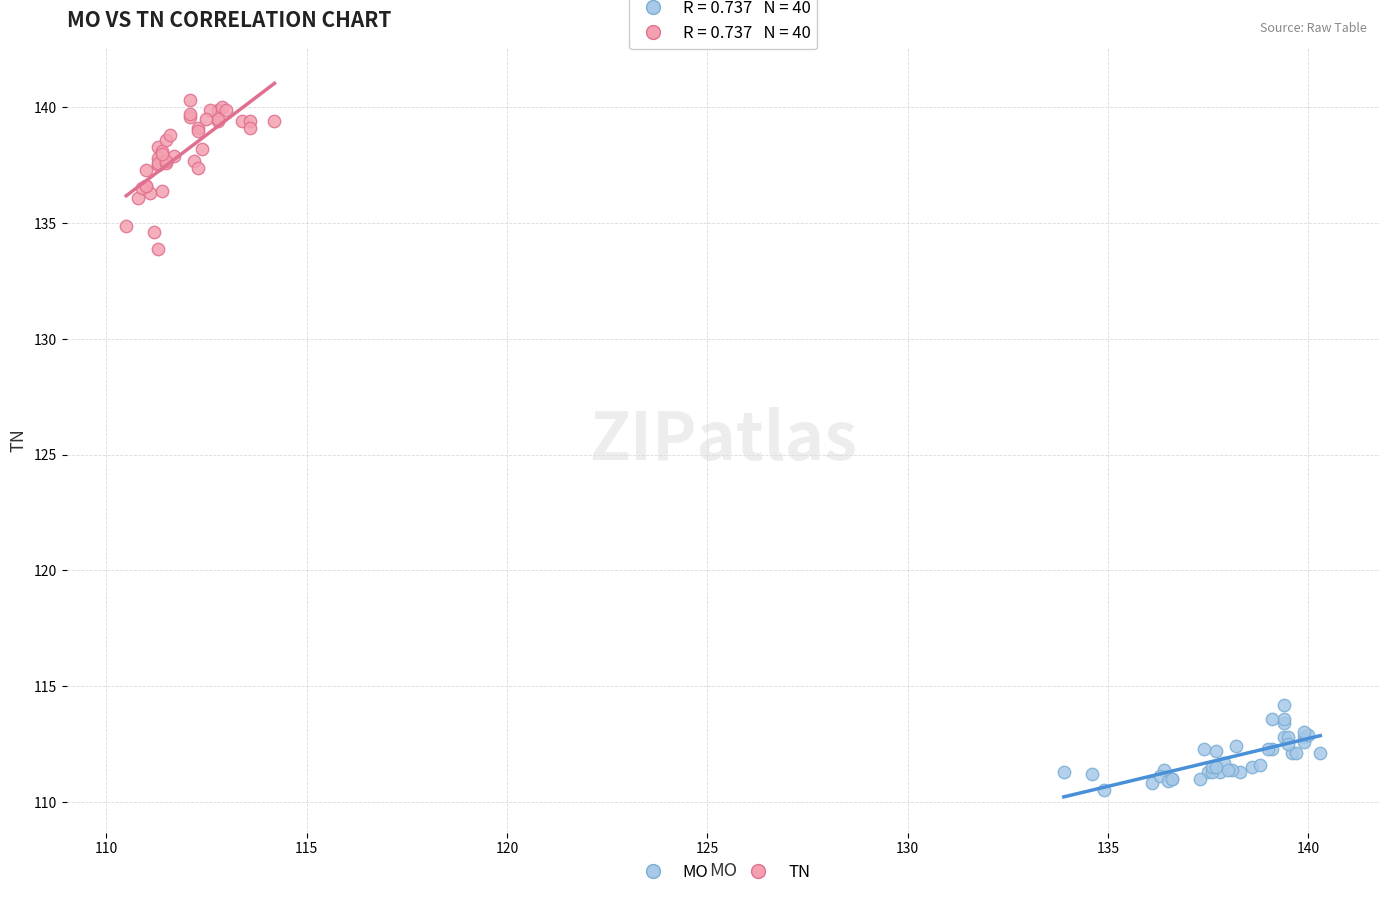

What are all the series names shown in the legend?

MO, TN